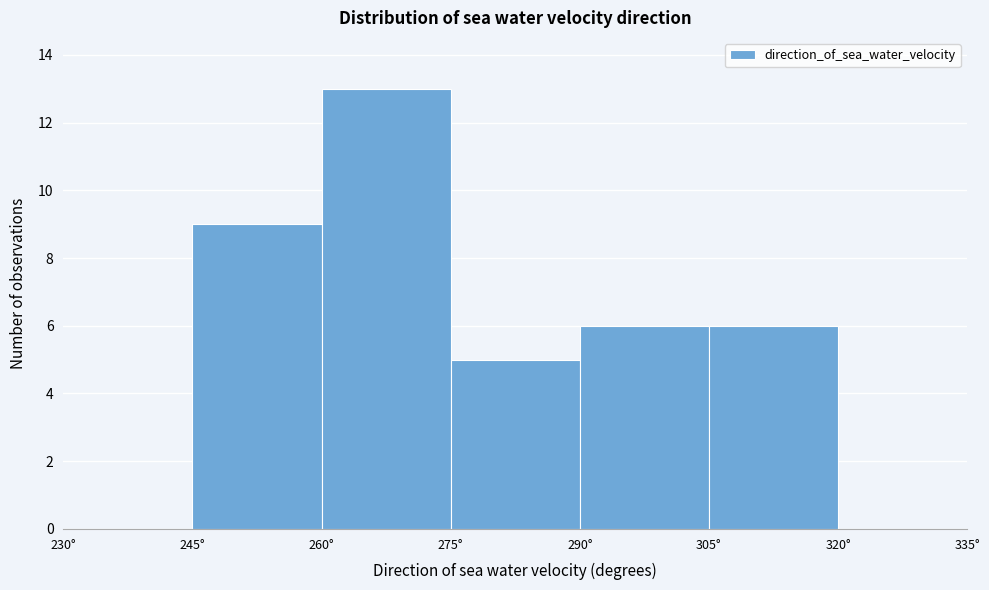

Reading left to right, transcribe this chart: for each bar, give the range it covers on the x-axis and its height. Neither the bar edges nor the heights are printed on the chart, so give them approximately, as read against the axes.

230 to 245: 0
245 to 260: 9
260 to 275: 13
275 to 290: 5
290 to 305: 6
305 to 320: 6
320 to 335: 0